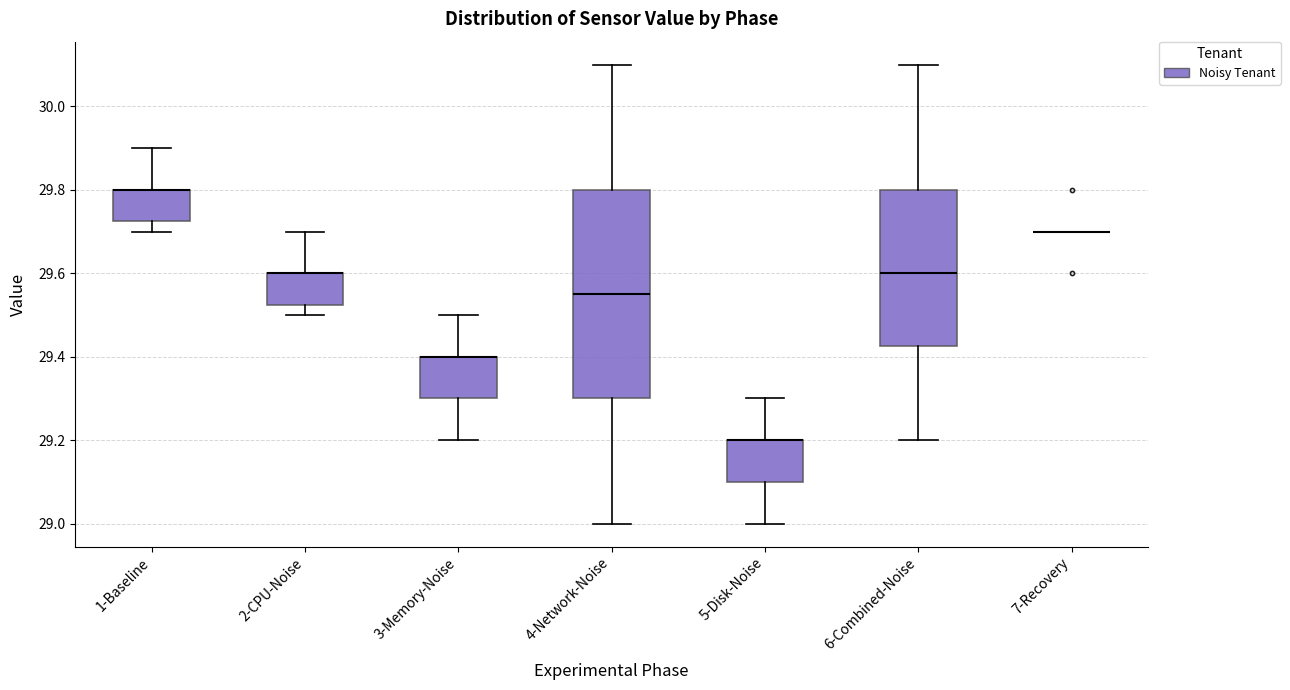

Where does the lower whisker of the box for 5-Disk-Noise end on the y-axis? The values are not printed on the chart, so give them approximately, as read against the axis.

29.00